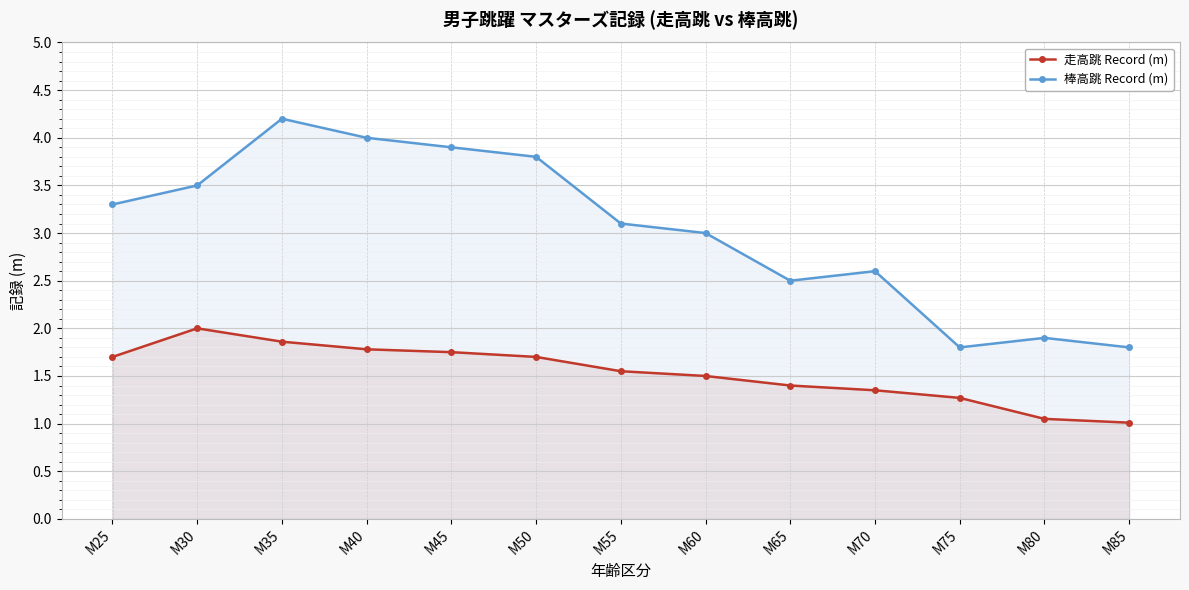

Is the value of 棒高跳 Record (m) at M75 greater than the value of 走高跳 Record (m) at M80?

Yes